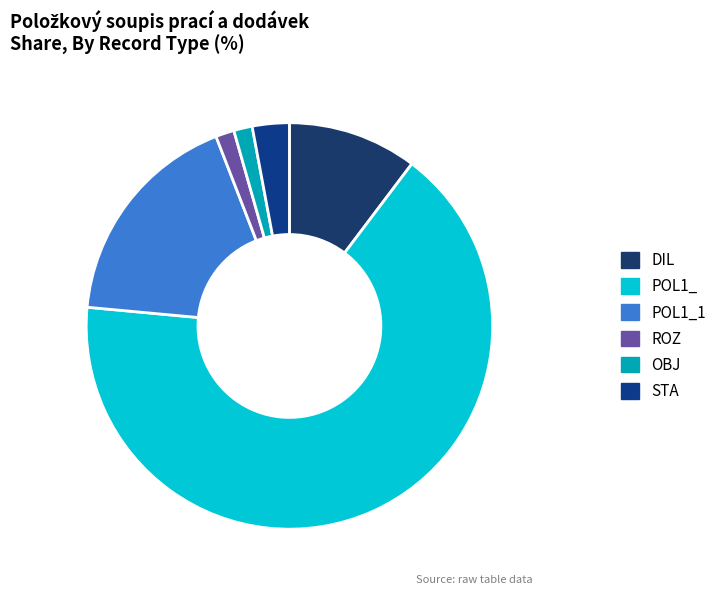

The STA slice represents 3% of the pie. True or false?

True